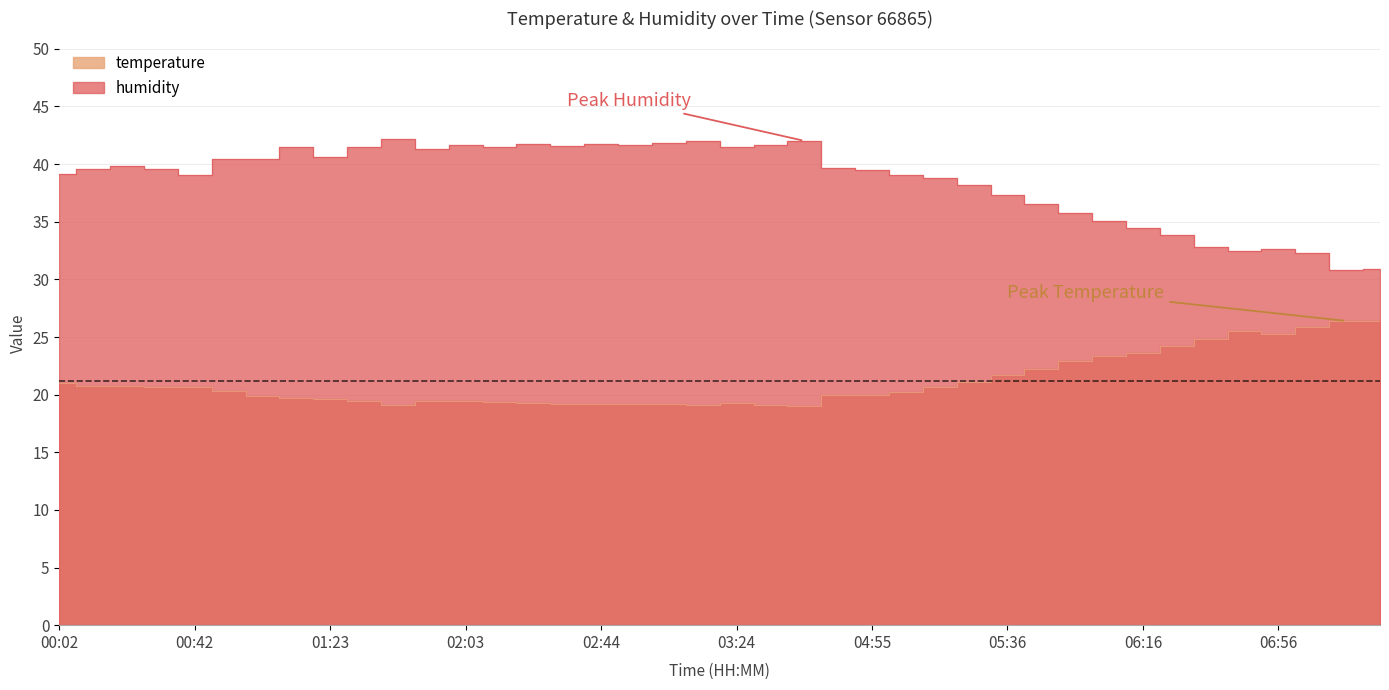

True or false: humidity has a value of 15.9 at 01:13.

False